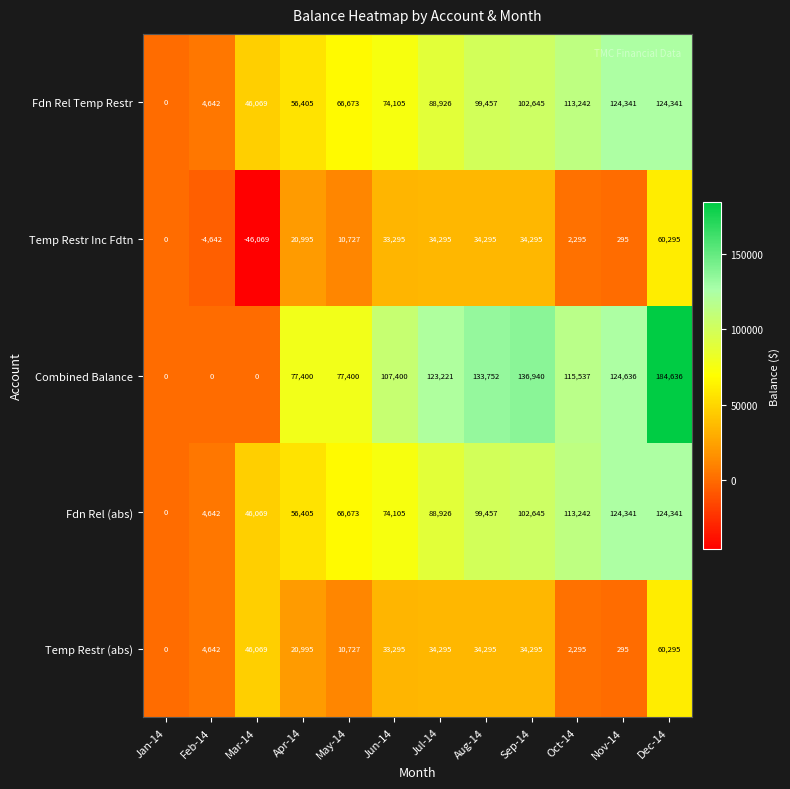

What is the spread (max minus min) of values at Sep-14?

102645